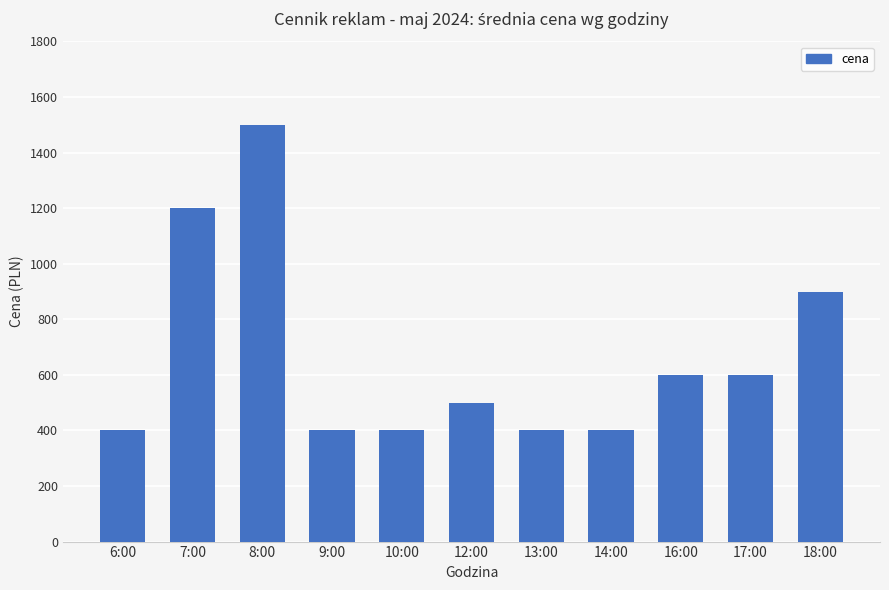

What is the sum of all values?

7300